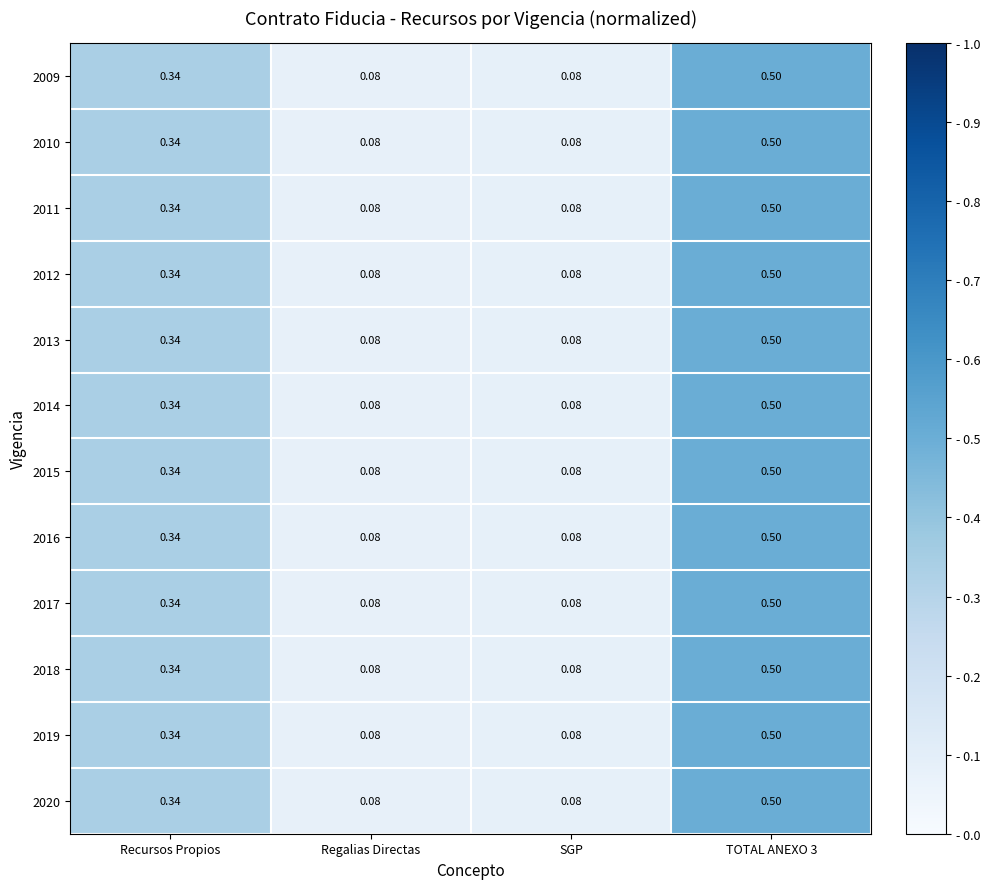

At how many categories does at least one series exceed 0?

4